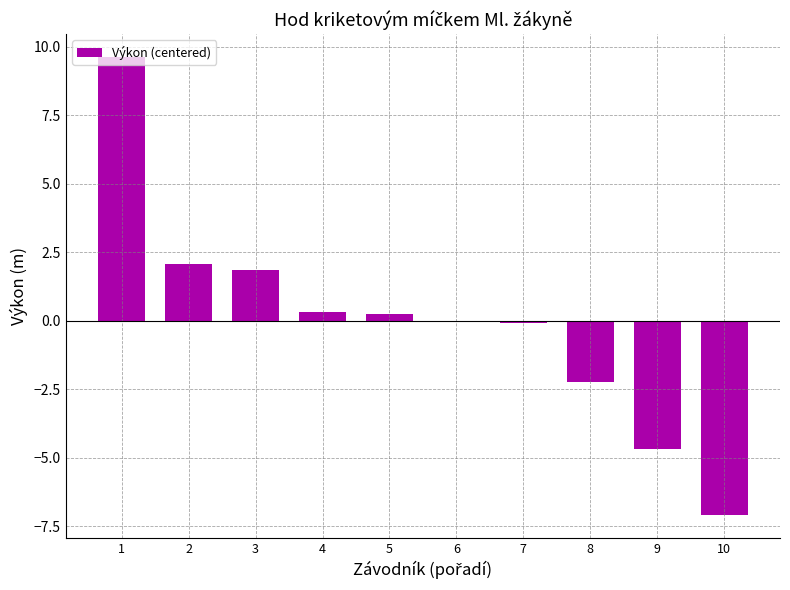

What is the change in value from 1 to 2?

-7.5